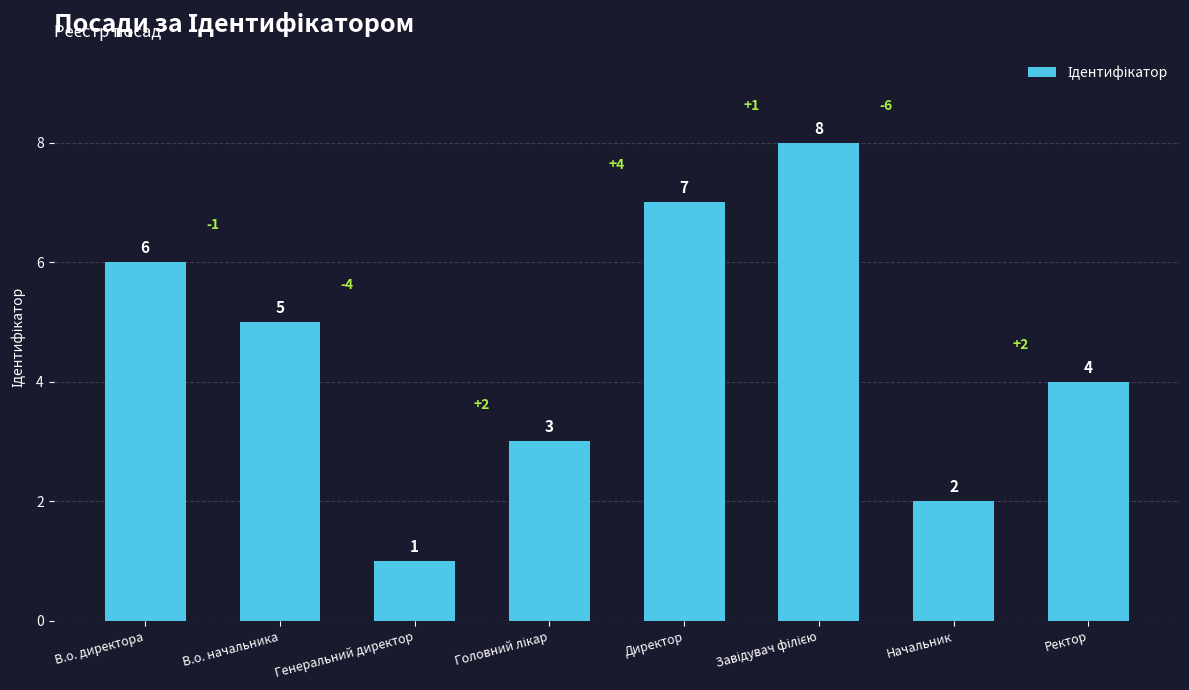

Does the chart contain stacked bars?

No